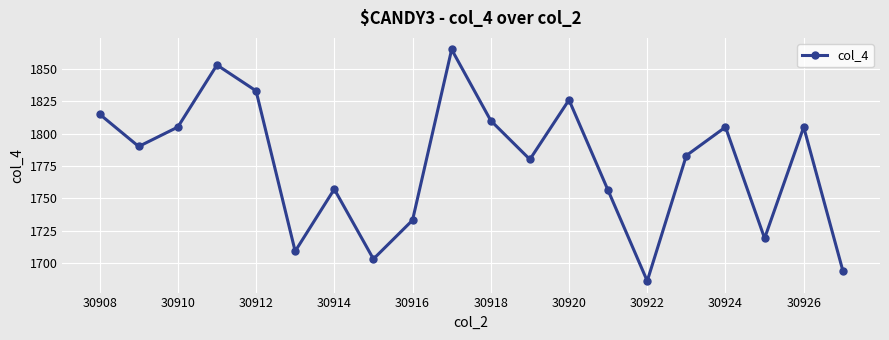

What is the value of the 4th point from the left?

1853